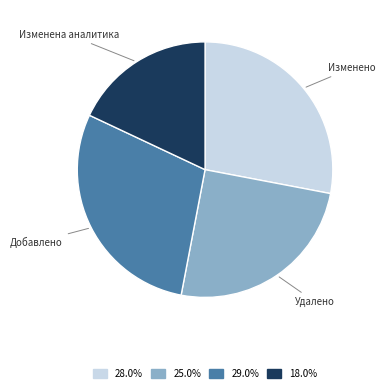

Count the number of slices in the pie.

4